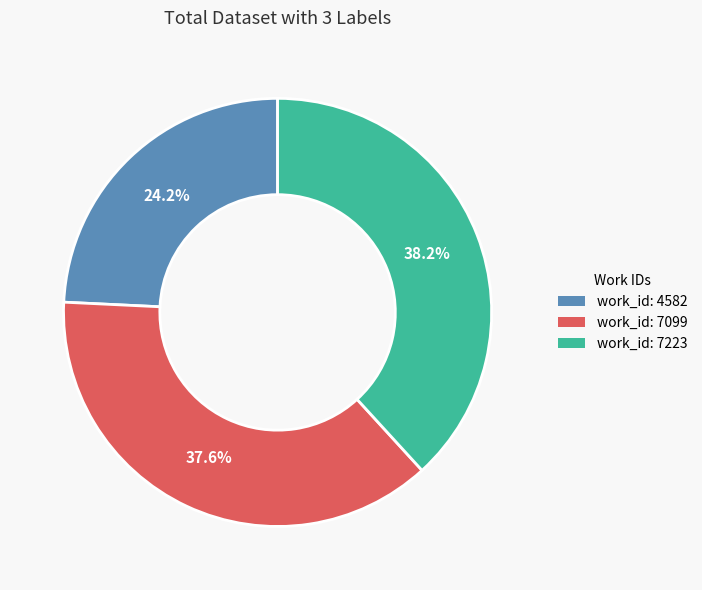

Is there a majority slice in this chart?

No